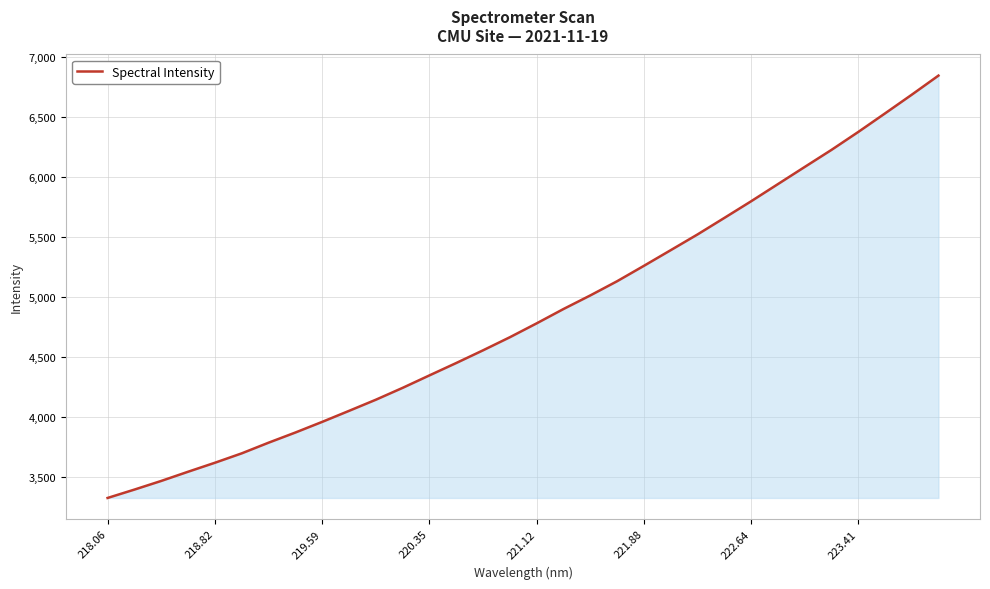

What is the smallest value displayed?

3325.9